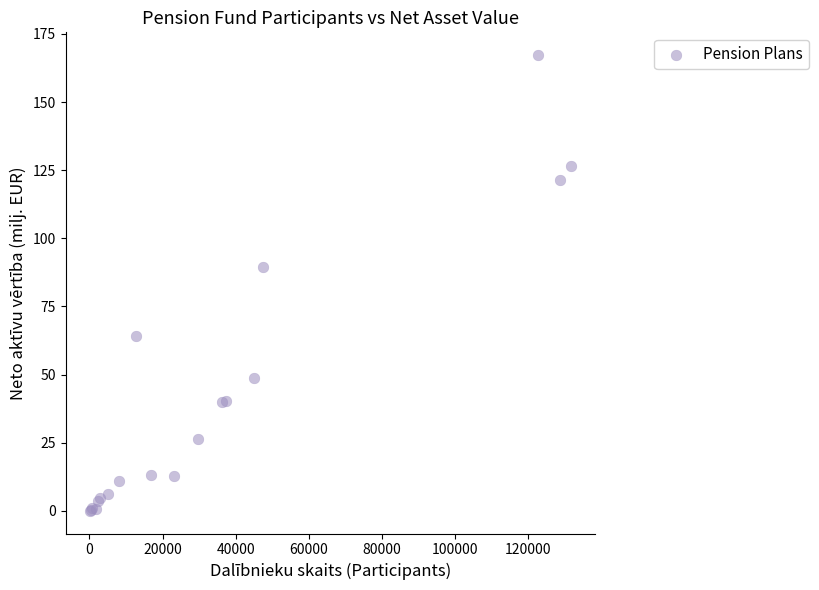

What Y value in the scatter plot is closest to 83?

89.4